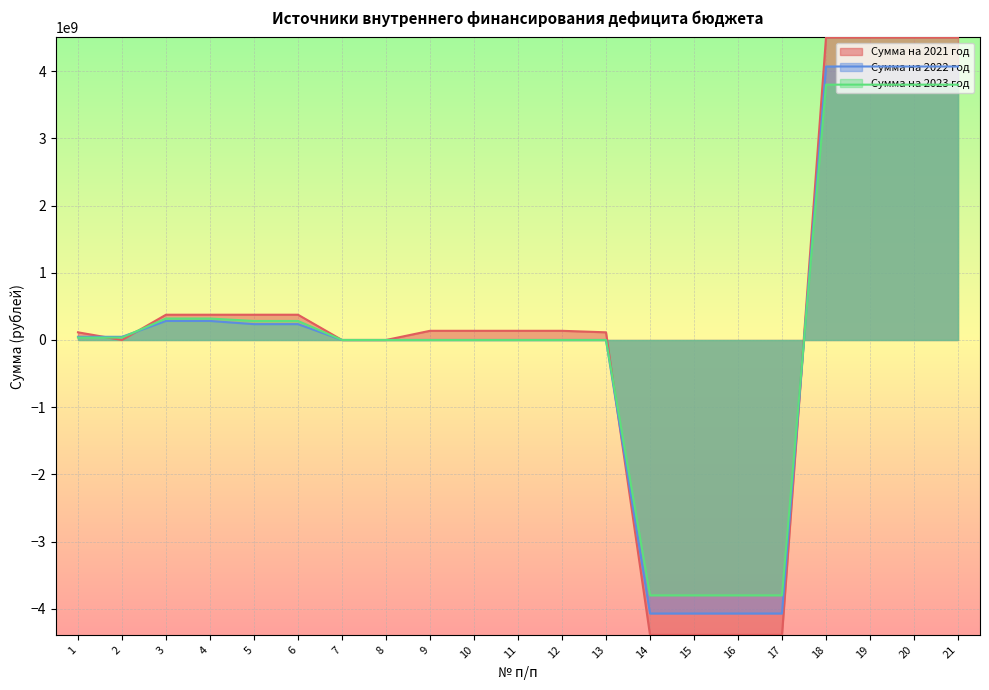

At which category does the chart reach its minimum across all series?

14